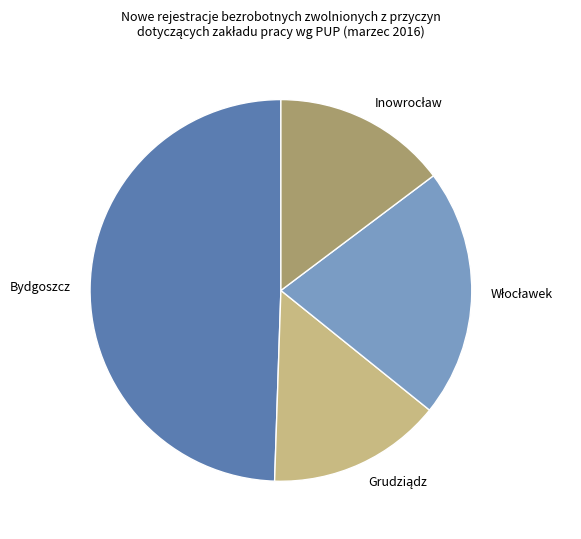

Is there any slice that represents more than half of the pie?

No